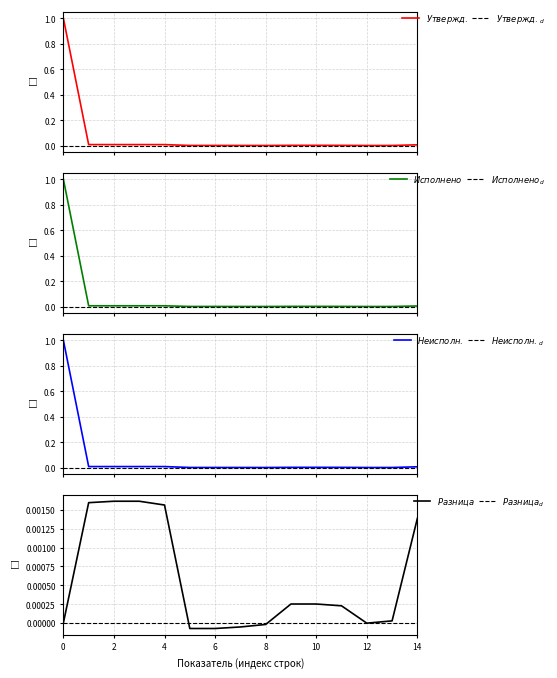

How many categories are shown in the chart?

15